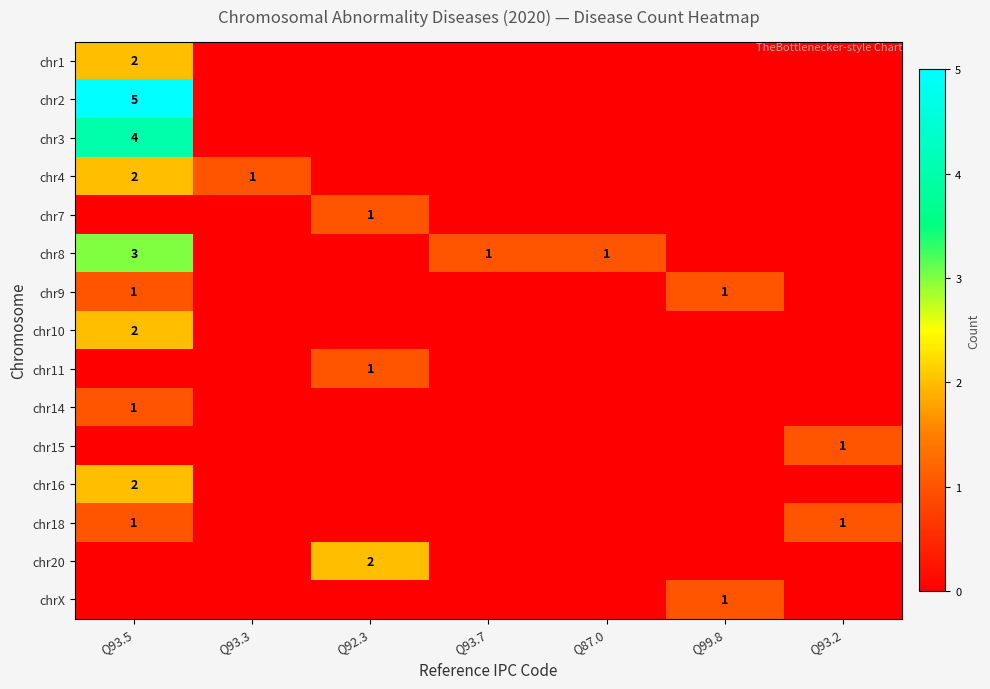

What is the sum of the chr8 values at Q93.7 and Q93.5?

4